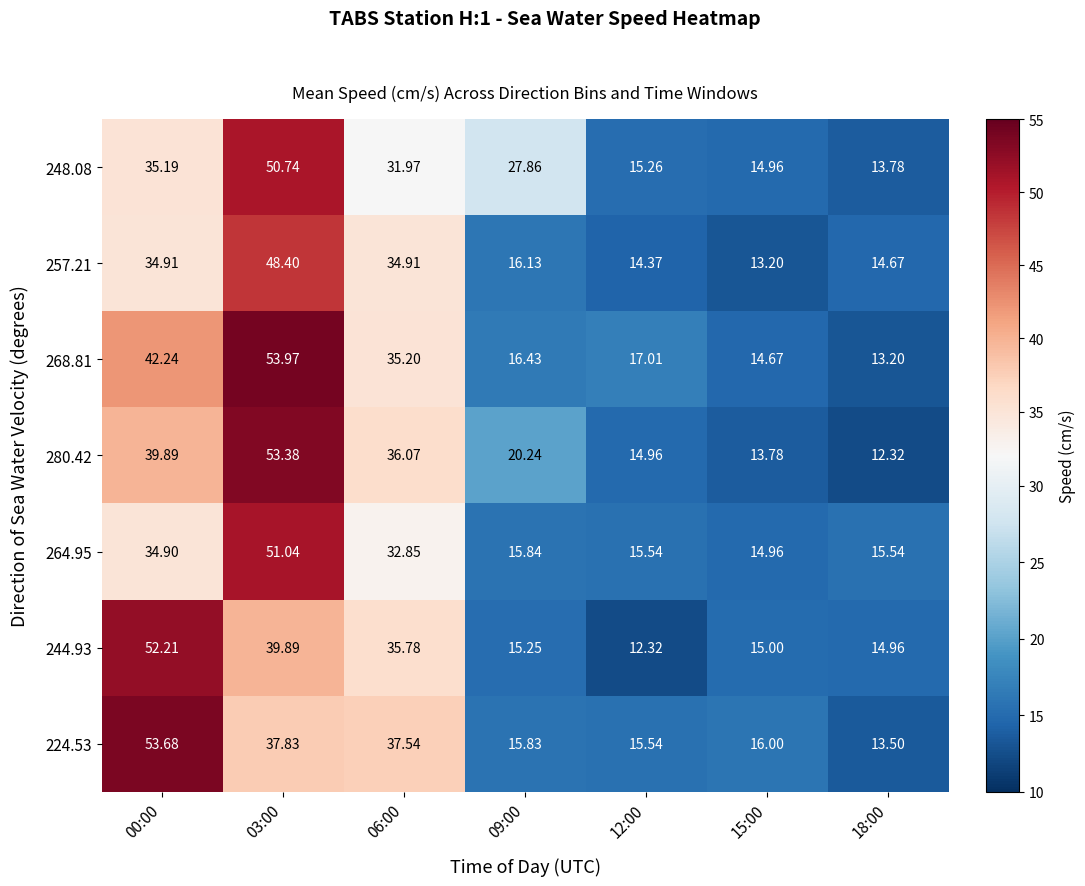

Is the value of 264.95 at 15:00 greater than the value of 257.21 at 03:00?

No